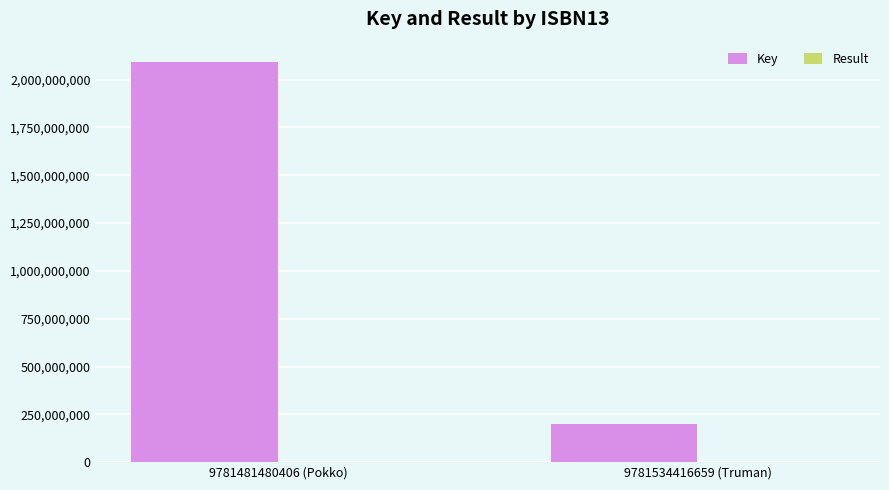

How many groups of bars are there?

2